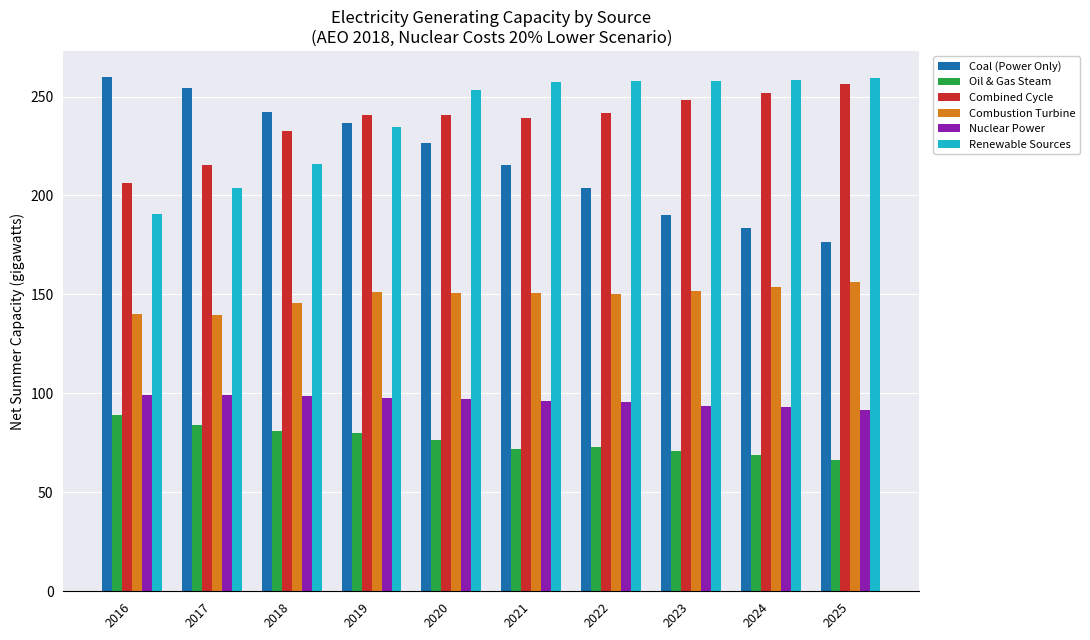

What is the difference between the maximum and minimum values in the Combustion Turbine series?

17.0